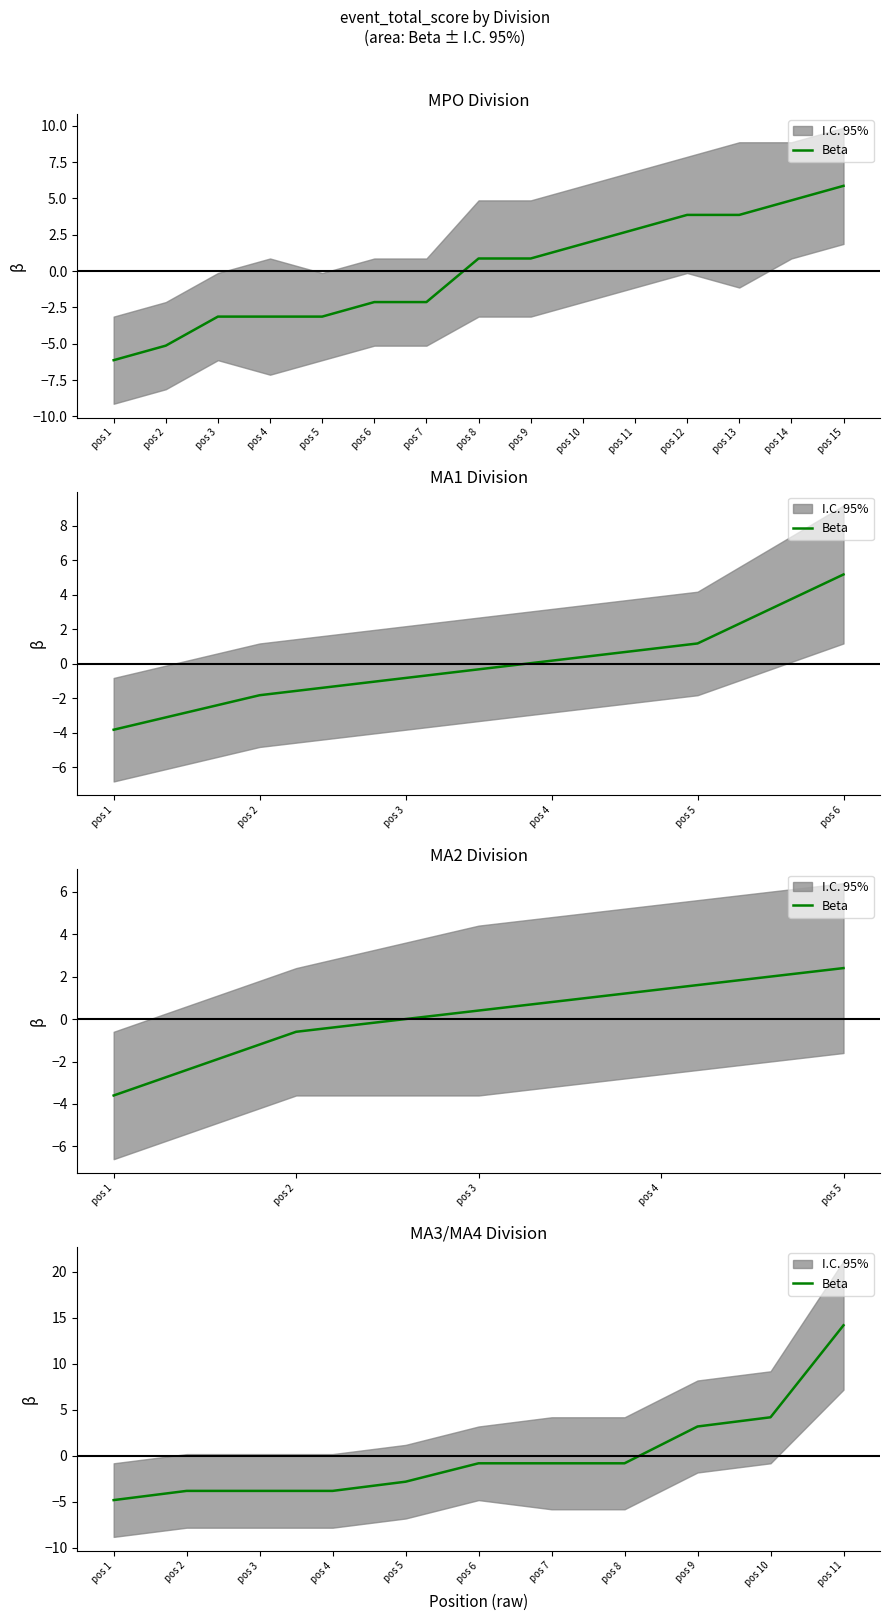

Which category has the lowest value across all series?

pos 1